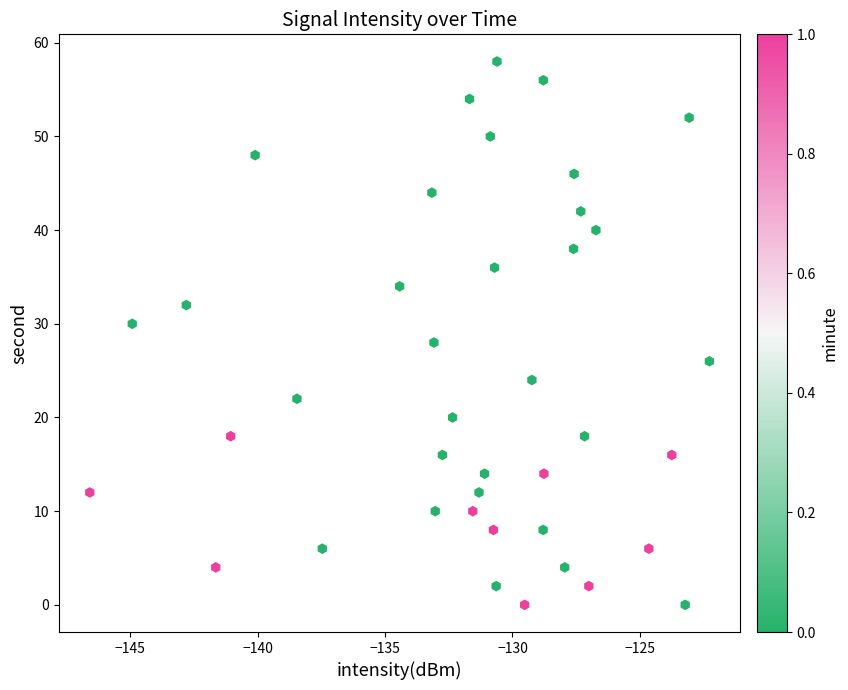

What is the range of Y values (max minus min)?

58